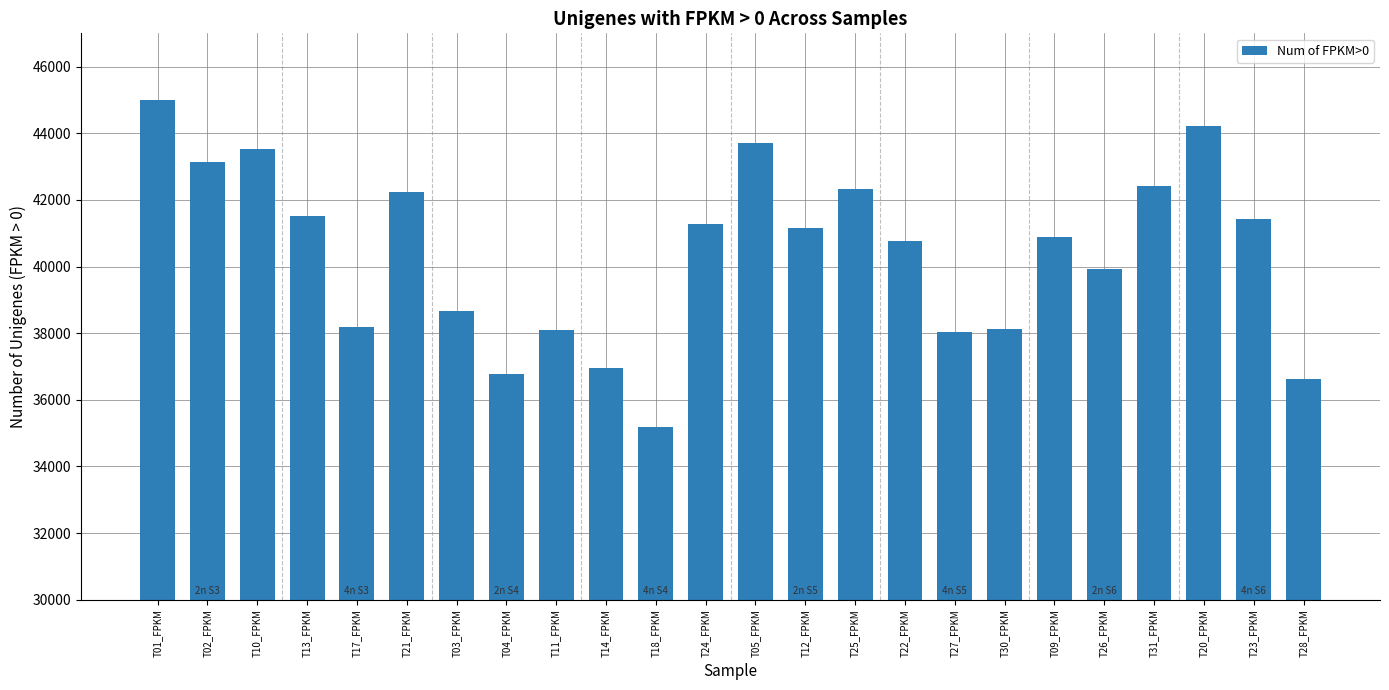

What is the ratio of the value at T14_FPKM to the value at T04_FPKM?

1.0